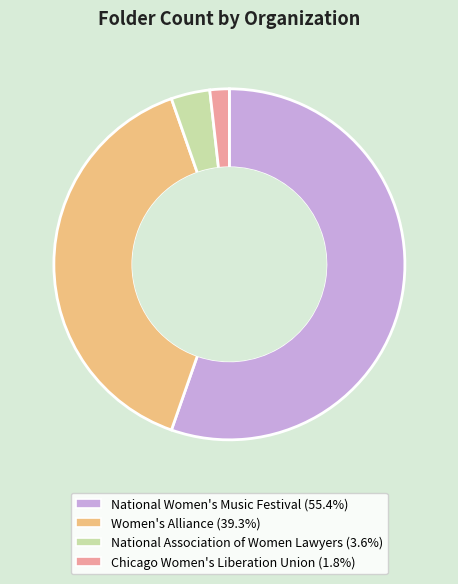

Which slice is the largest?

National Women's Music Festival